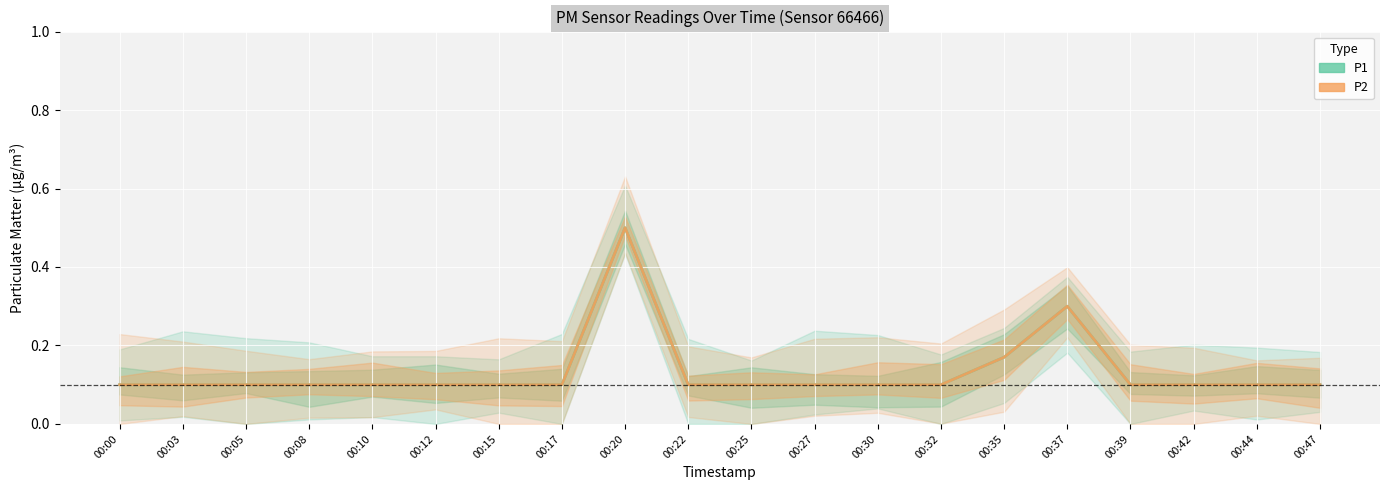

How many series are shown in this chart?

2